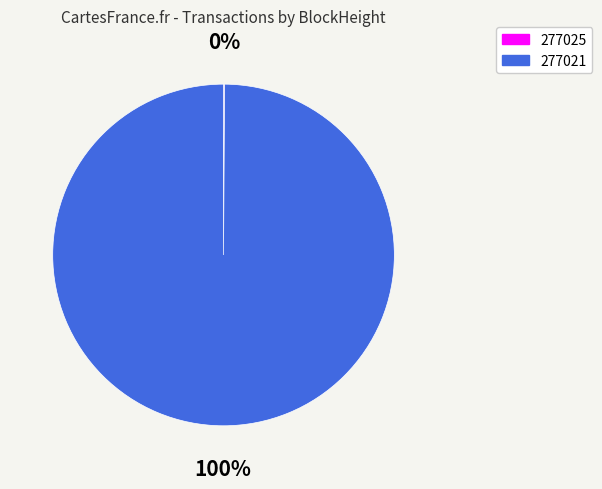

To the nearest percent, what is the difference between the largest and smallest slice percentages?

100%